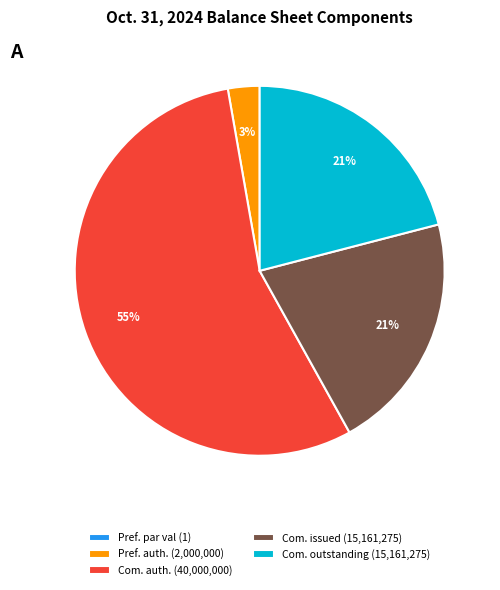

Which slice is the largest?

Com. auth. (40,000,000)